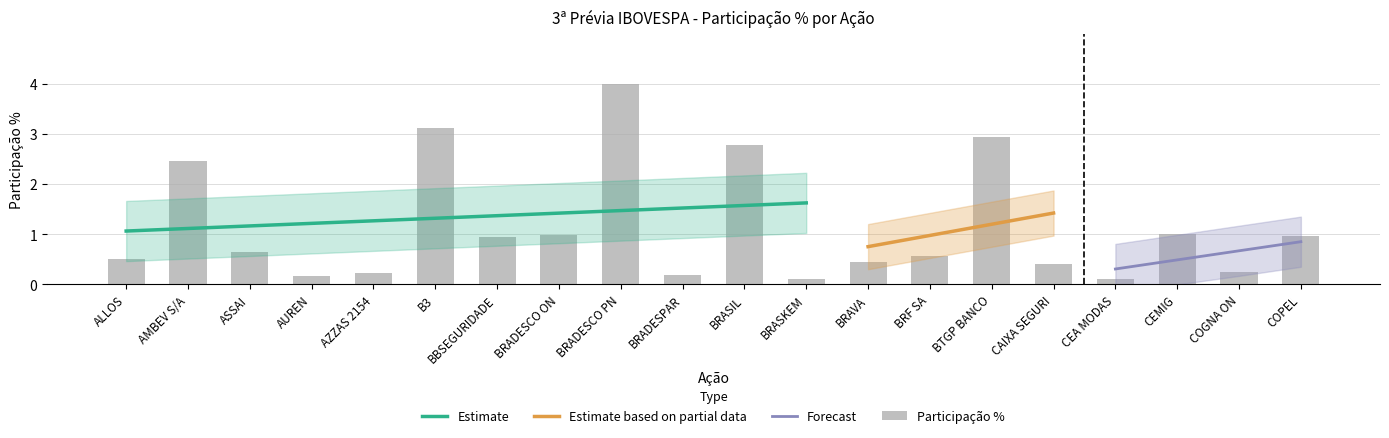

List the labels in order of value, largest first.

BRADESCO PN, B3, BTGP BANCO, BRASIL, AMBEV S/A, CEMIG, BRADESCO ON, COPEL, BBSEGURIDADE, ASSAI, BRF SA, ALLOS, BRAVA, CAIXA SEGURI, COGNA ON, AZZAS 2154, BRADESPAR, AUREN, BRASKEM, CEA MODAS